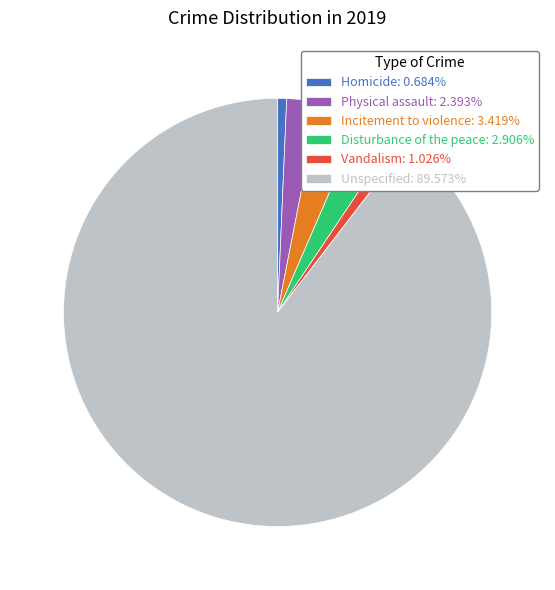

Approximately how many times larger is the value at Unspecified compared to Incitement to violence?

26.2